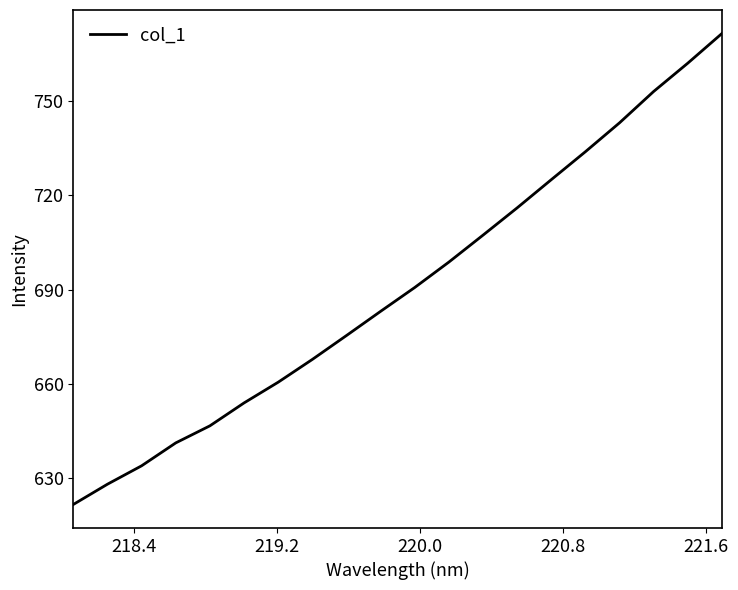

What is the smallest value displayed?

621.6